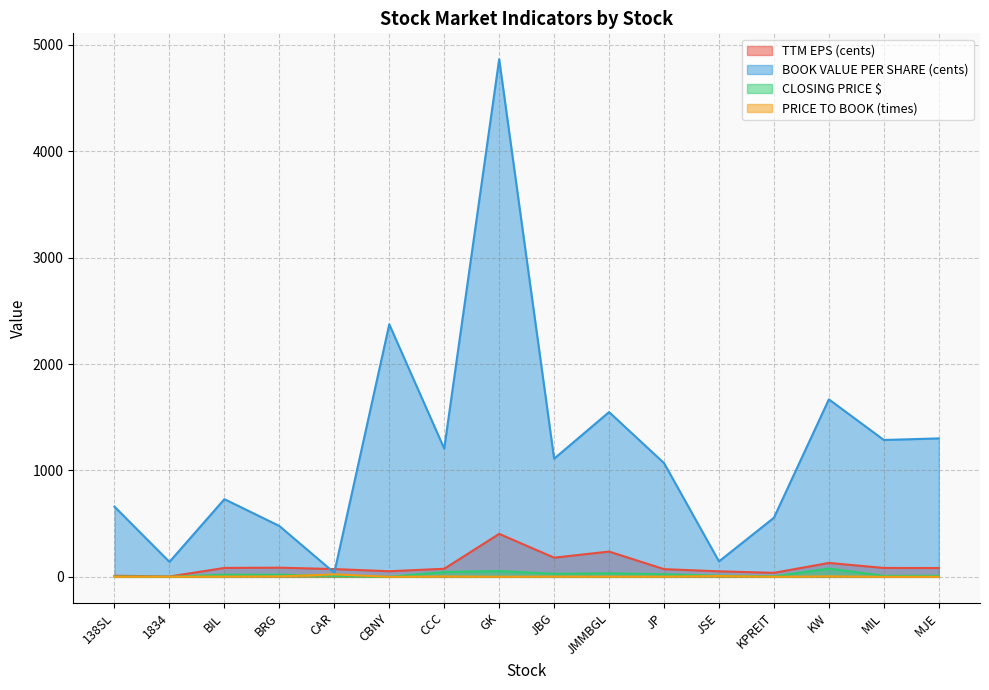

Between GK and 138SL, which is larger?

GK